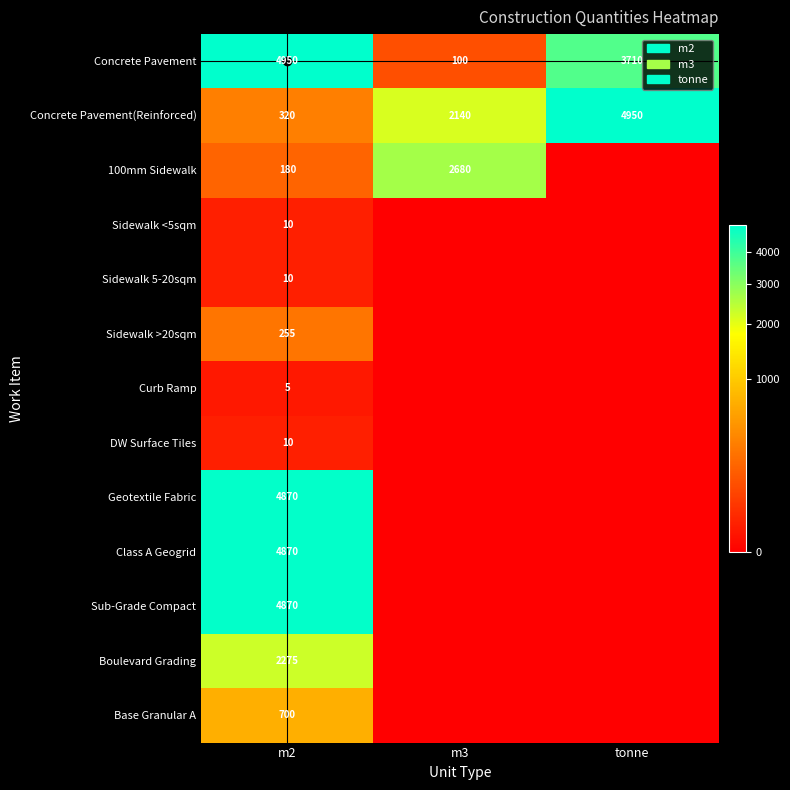

At which label is Concrete Pavement closest to 2525?

tonne